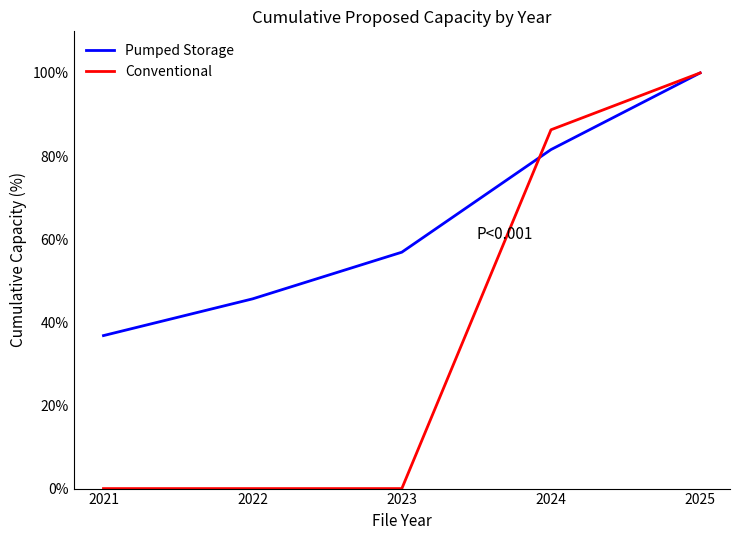

What is the total value across all series at 2024?

167.9